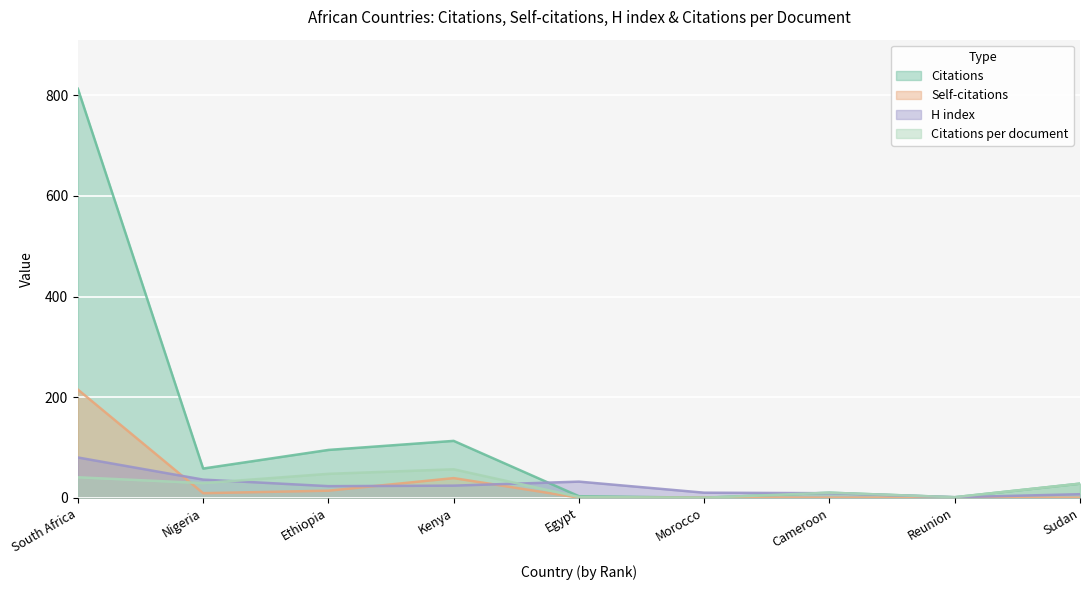

What is the average value of the Self-citations series?

30.8